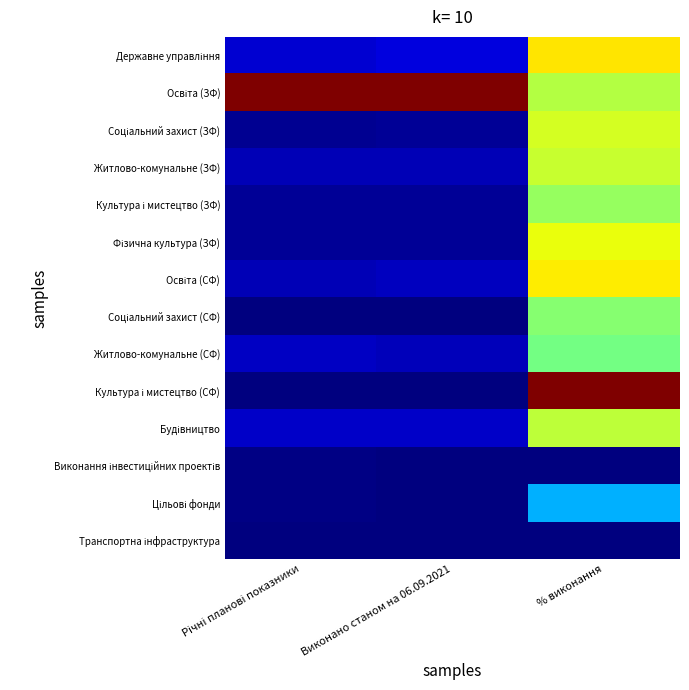

At % виконання, list the series in order from largest to smallest.

Культура і мистецтво (СФ), Державне управління, Освіта (СФ), Фізична культура (ЗФ), Соціальний захист (ЗФ), Житлово-комунальне (ЗФ), Будівництво, Освіта (ЗФ), Культура і мистецтво (ЗФ), Соціальний захист (СФ), Житлово-комунальне (СФ), Цільові фонди, Виконання інвестиційних проектів, Транспортна інфраструктура